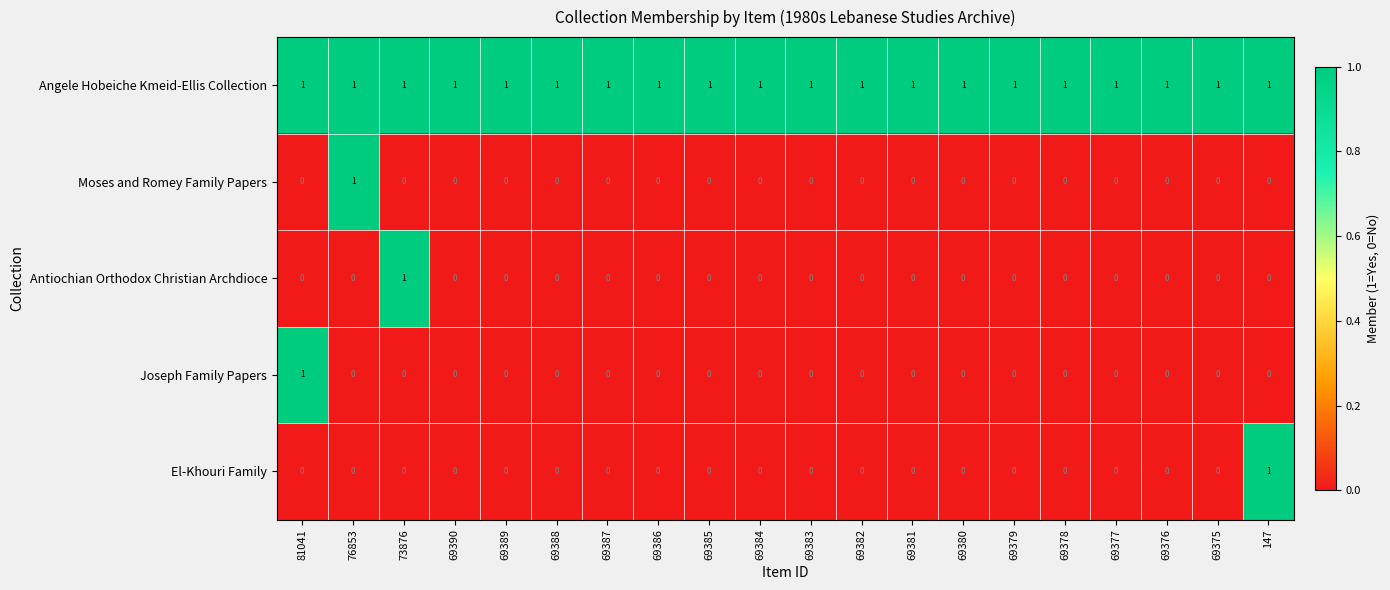

Is the value of El-Khouri Family at 76853 greater than the value of Angele Hobeiche Kmeid-Ellis Collection at 69375?

No